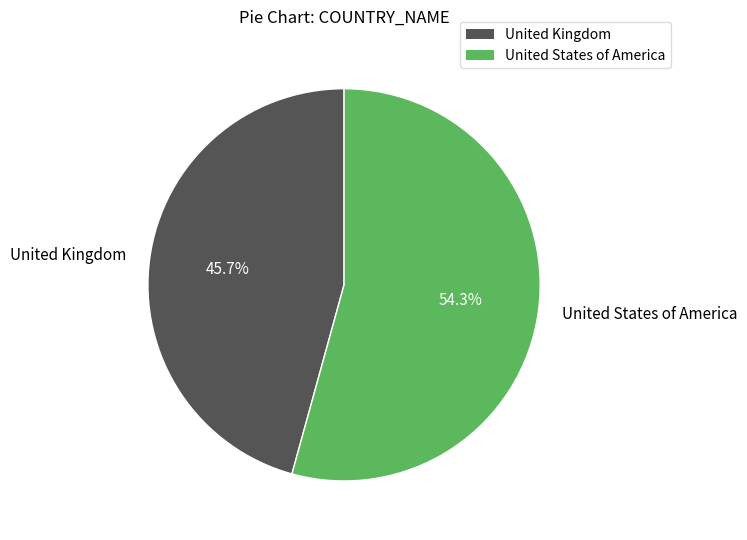

What portion of the pie excludes United Kingdom?

54.3%